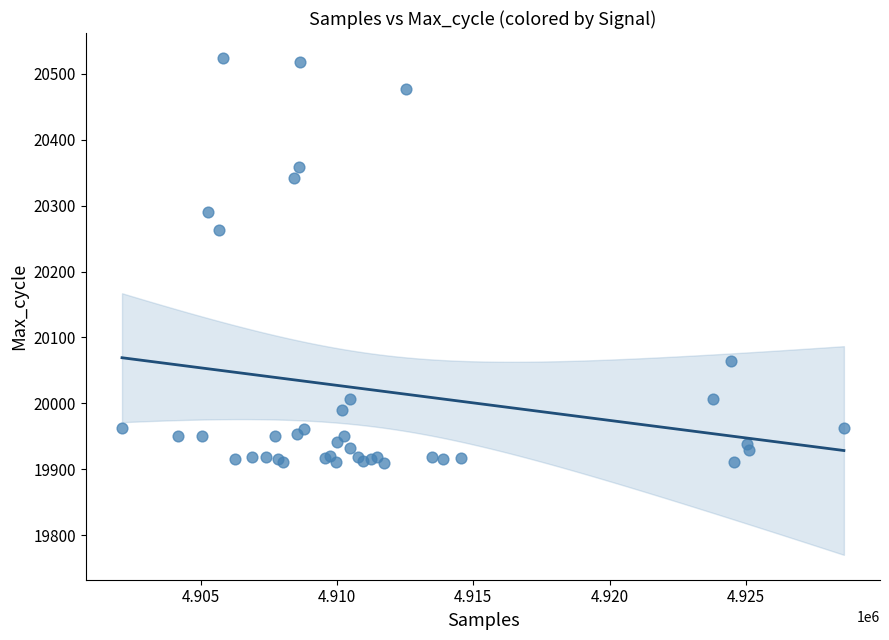

What Y value in the scatter plot is closest to 20217?

20263